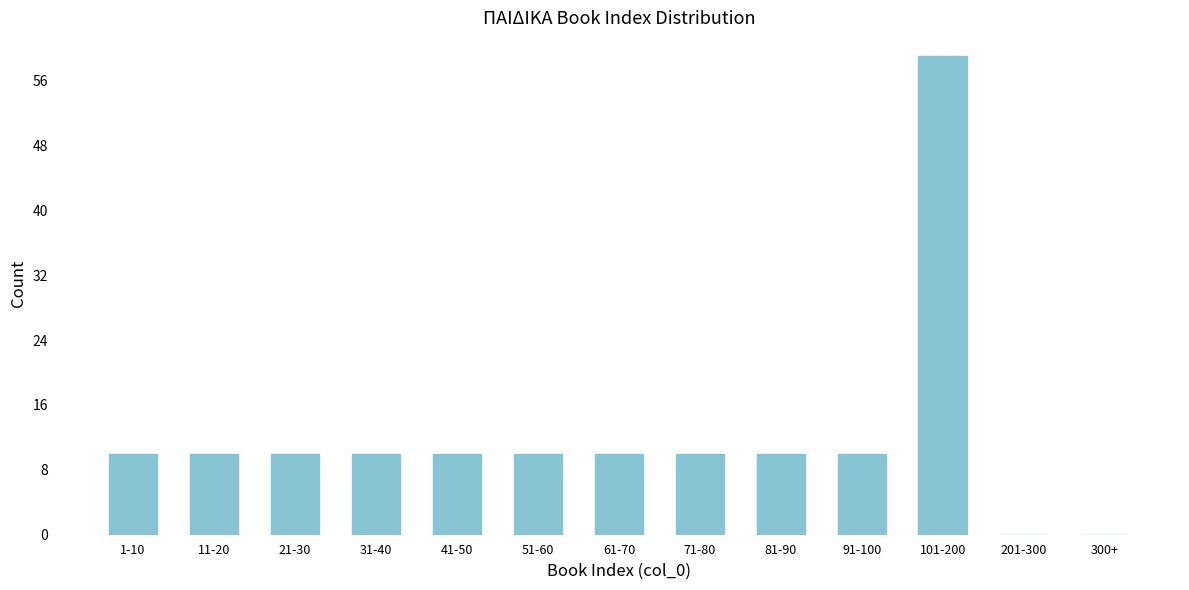

Reading left to right, transcribe all the data shown in this chart.

1-10=10	11-20=10	21-30=10	31-40=10	41-50=10	51-60=10	61-70=10	71-80=10	81-90=10	91-100=10	101-200=59	201-300=0	300+=0